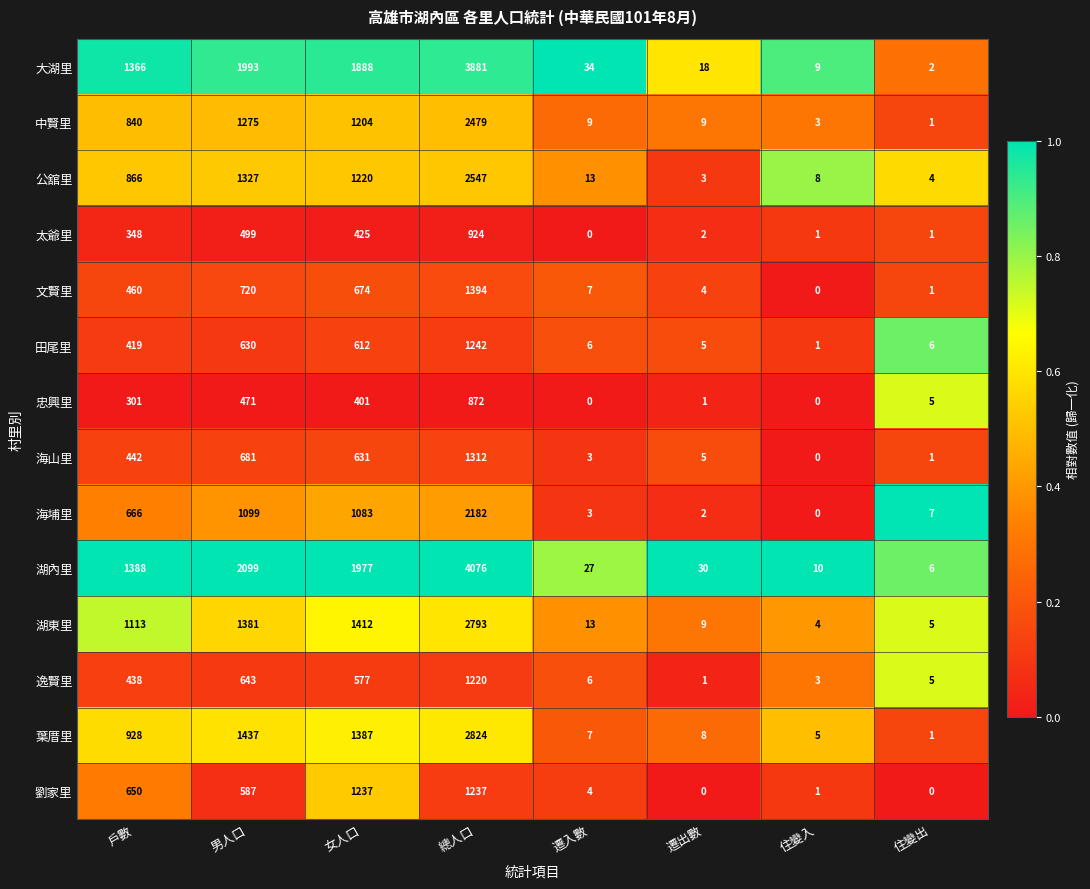

Which series has the widest spread of values?

湖內里